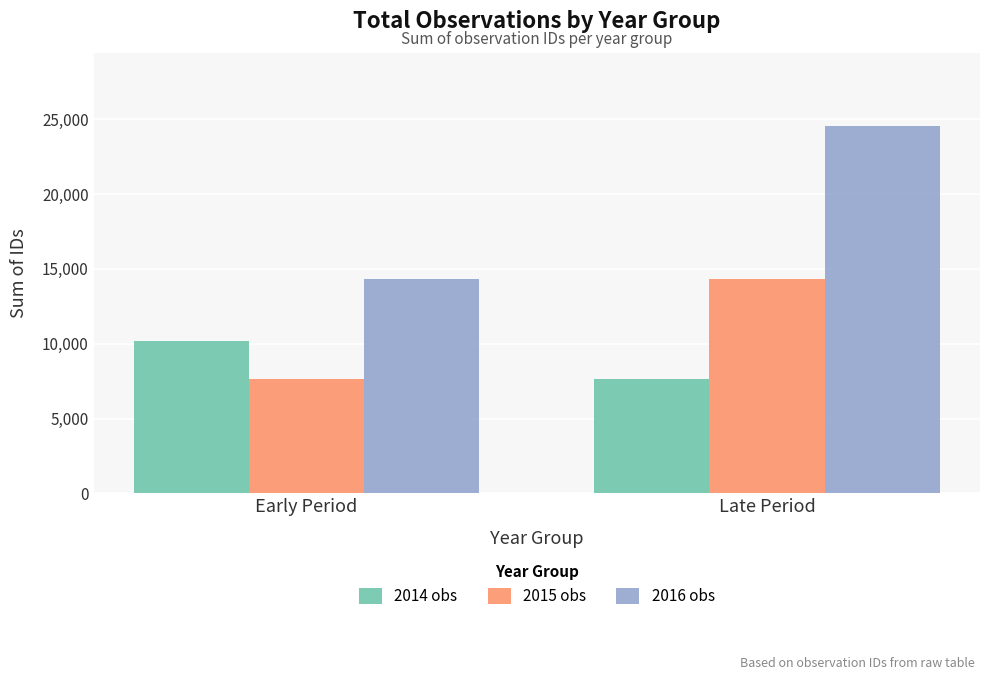

Which series has the largest total across all categories?

2016 obs